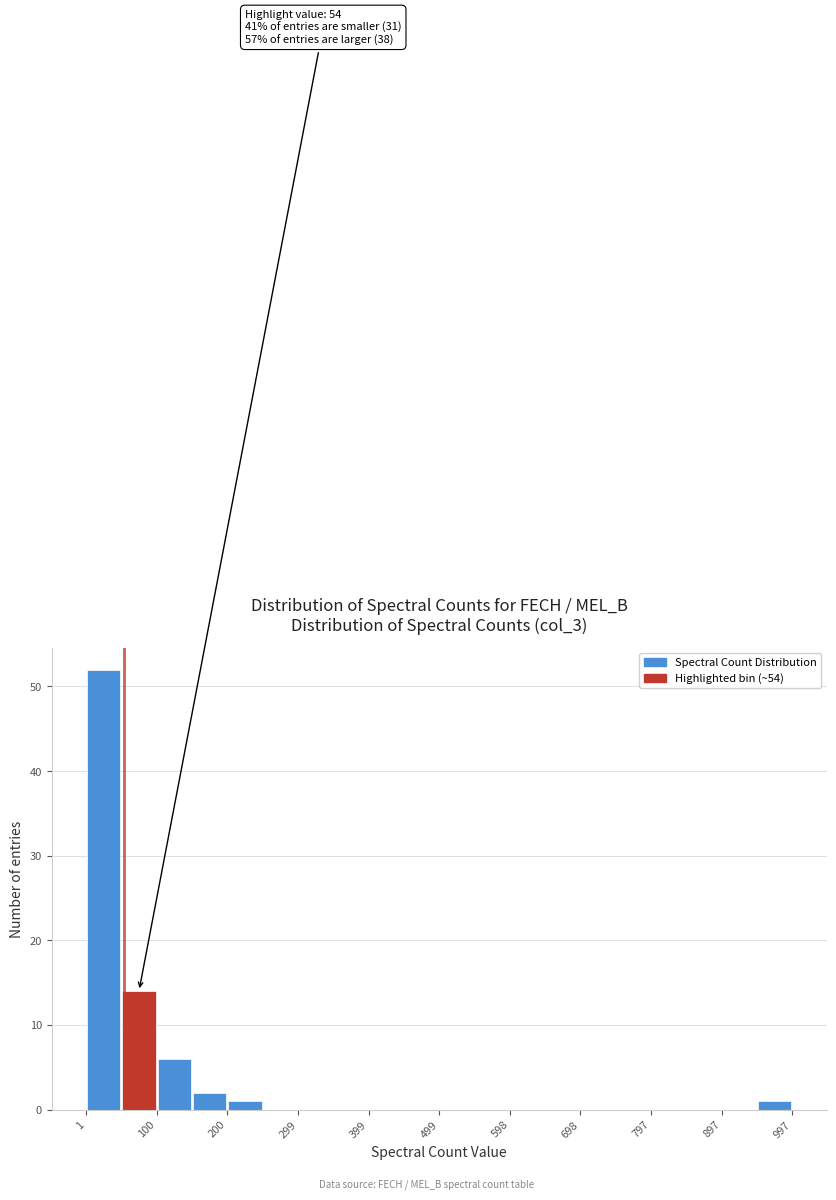

Over which range of the x-axis is the bar tallest?

0 to 50